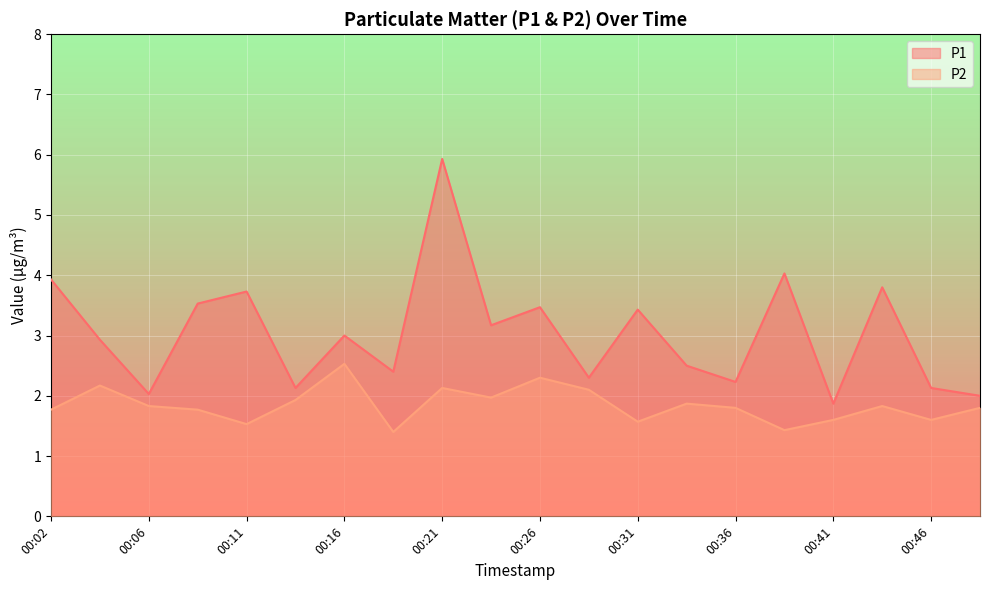

What is the difference between the maximum and minimum values in the P2 series?

1.1